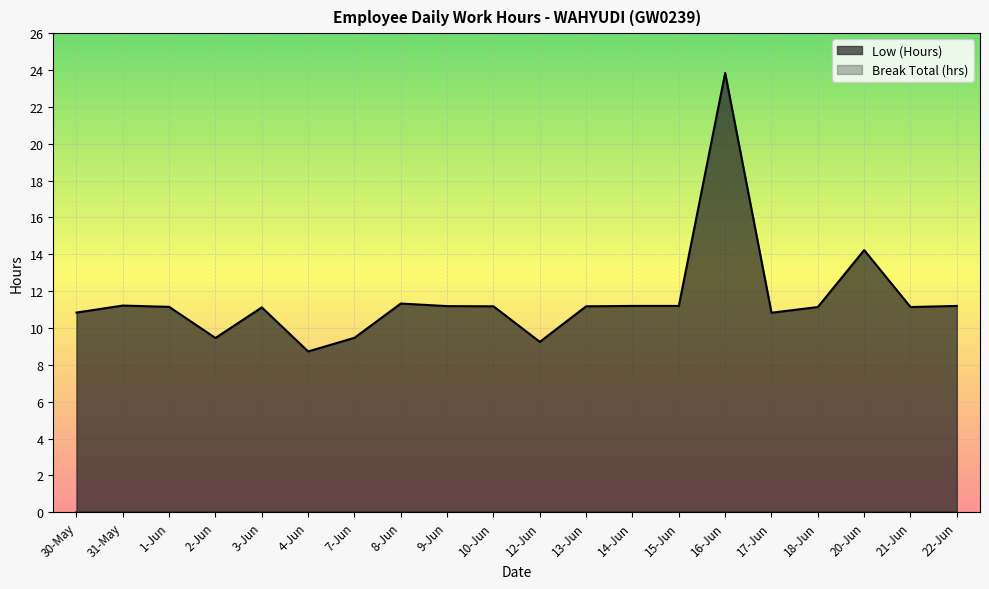

What is the minimum value shown in the chart?

0.0